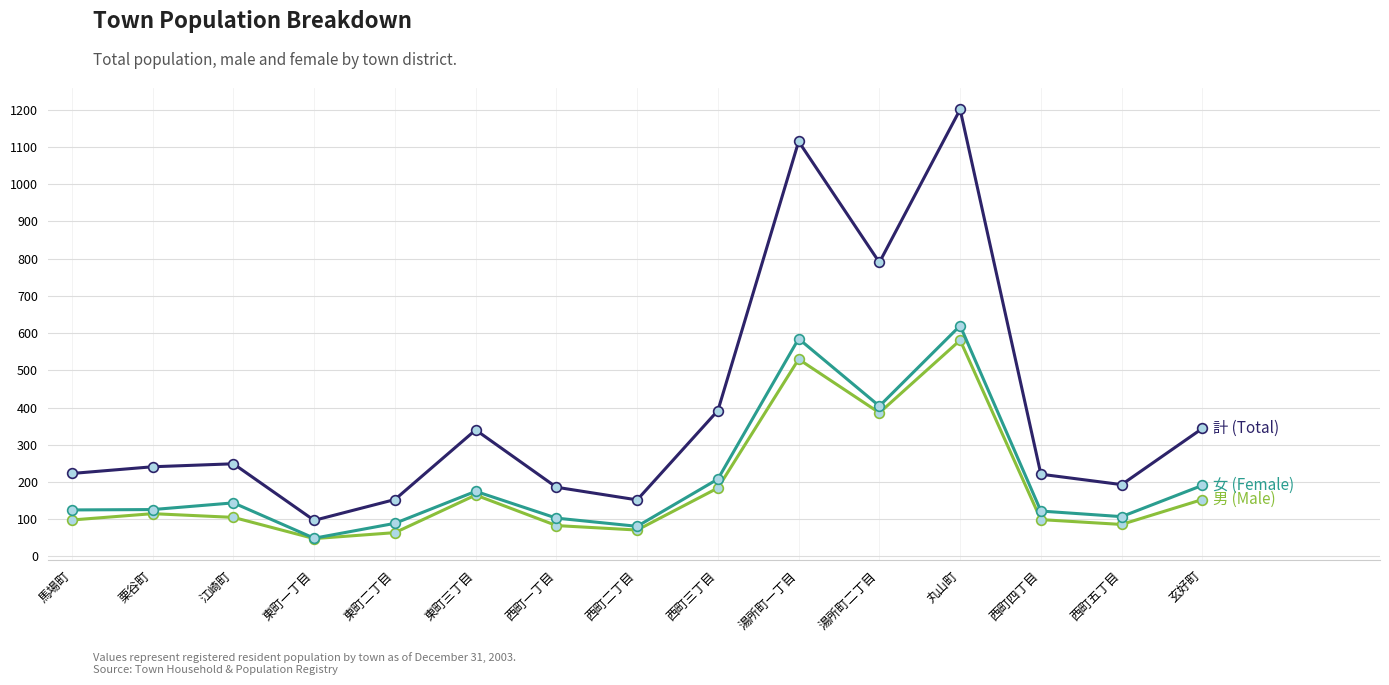

What is the difference between the highest and lowest values at 栗谷町?

126